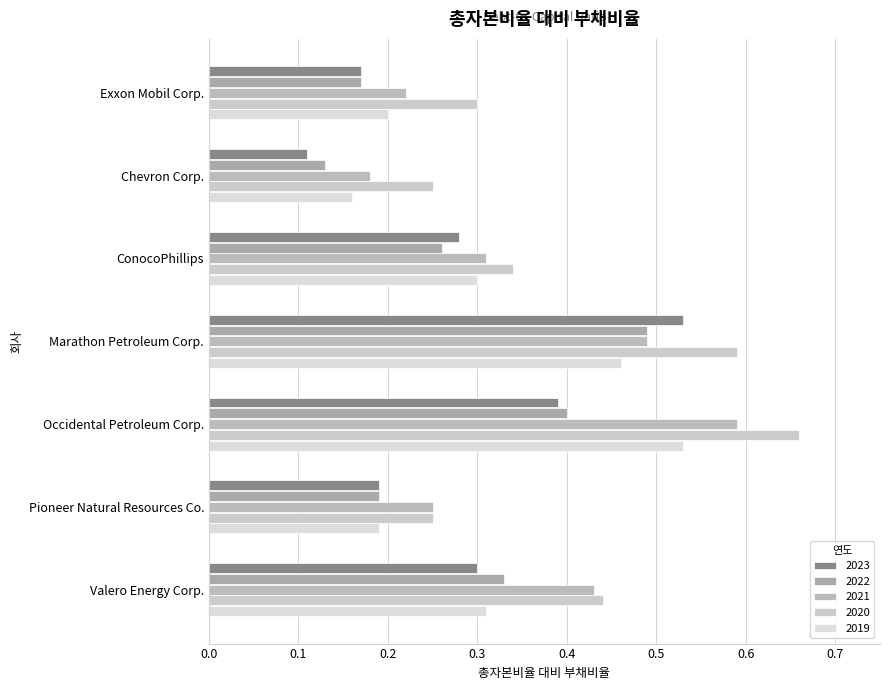

How many distinct data groups are displayed?

5